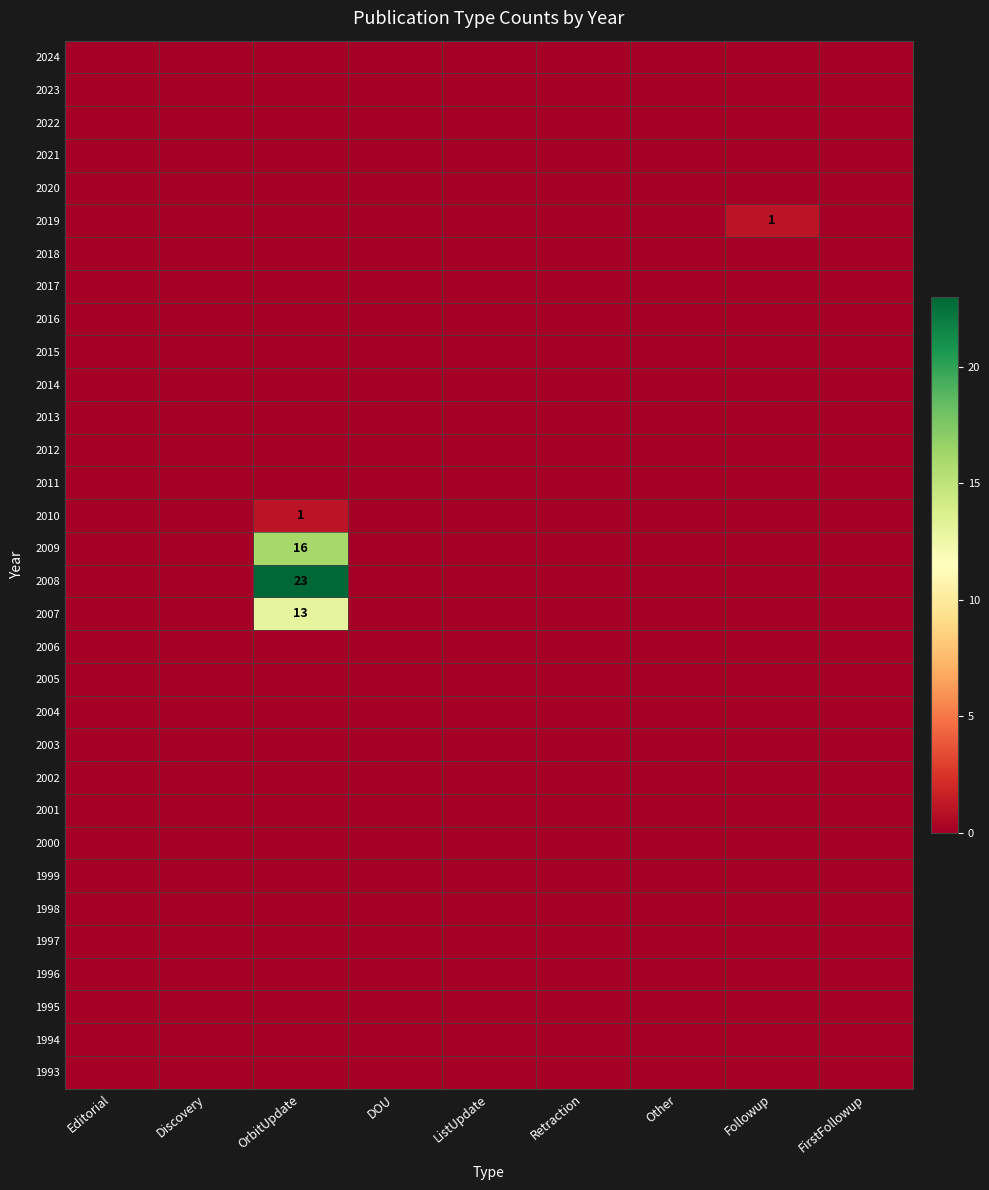

Count the 2019 values in the range 0 to 1.

9